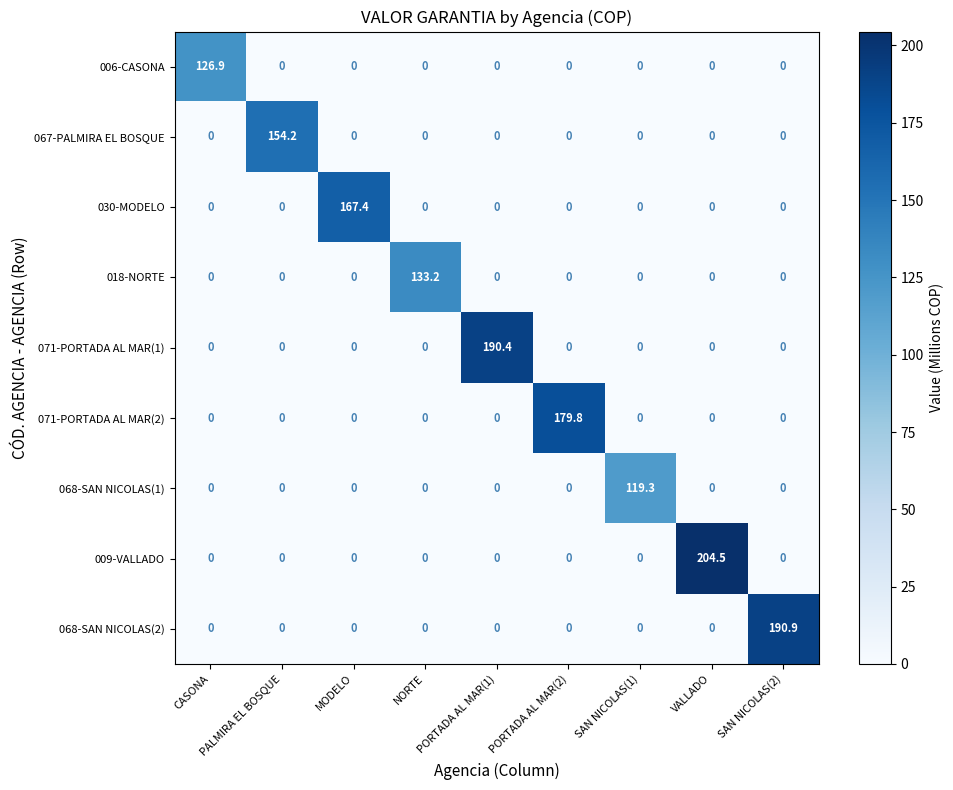

What is the greatest value displayed?

204.5